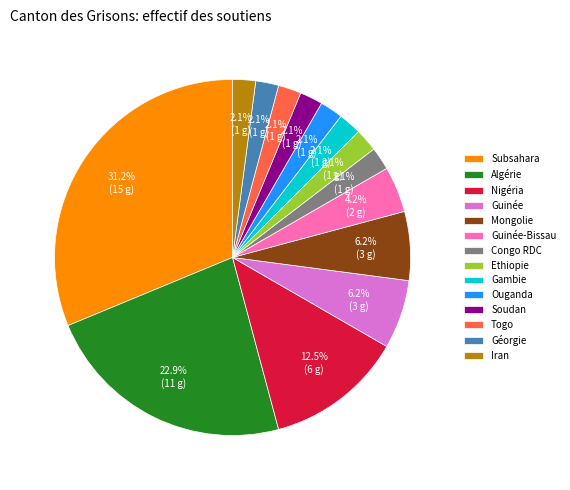

Which category has the biggest portion of the pie?

Subsahara